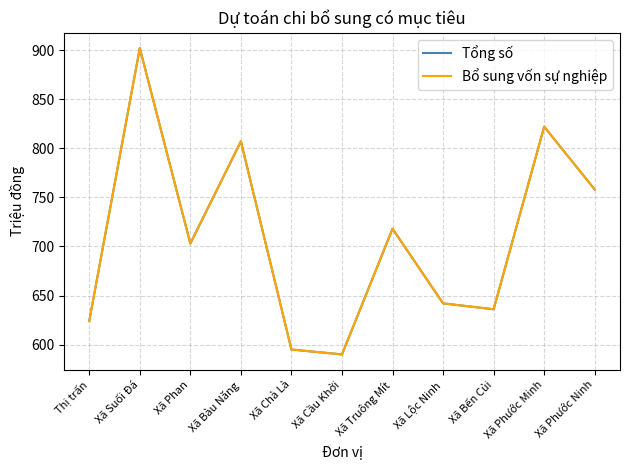

Which series has the largest total across all categories?

Tổng số